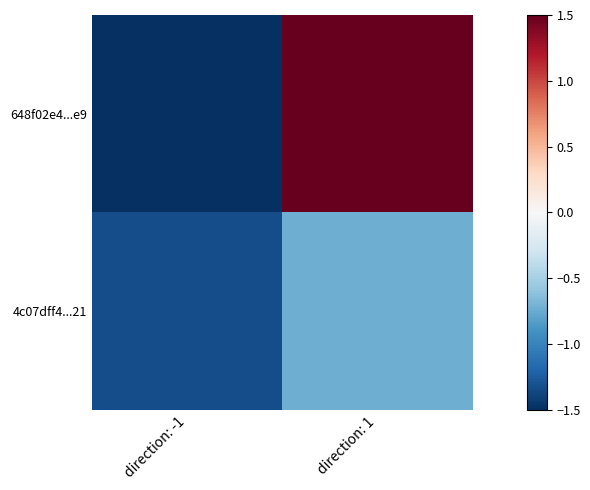

At which category does the chart reach its peak across all series?

direction: 1